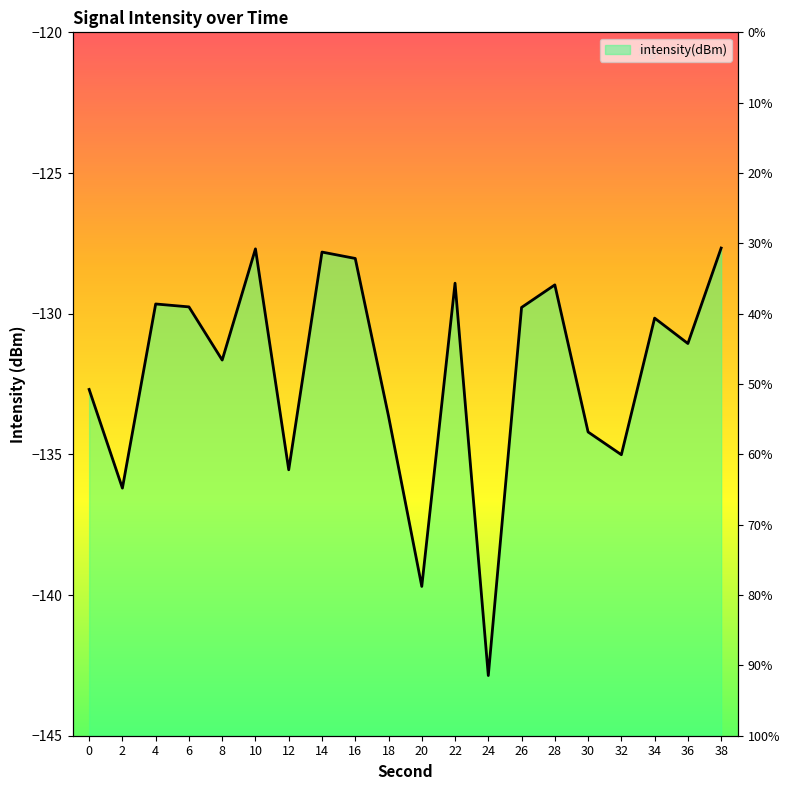

Count the number of data series in this chart.

1